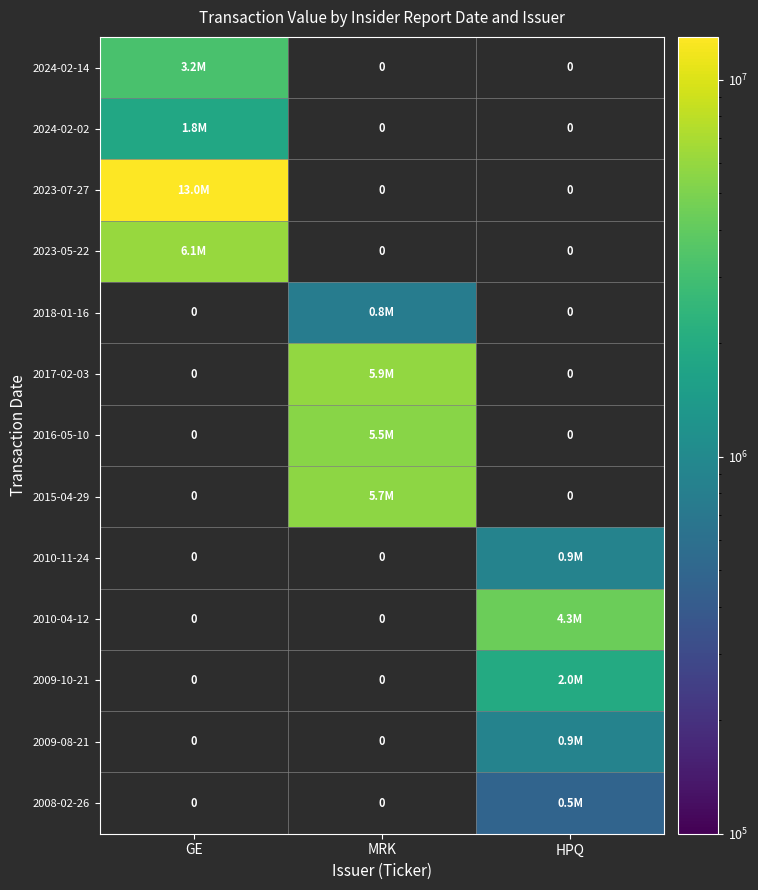

At GE, list the series in order from smallest to largest.

2024-02-02, 2024-02-14, 2023-05-22, 2023-07-27, 2018-01-16, 2017-02-03, 2016-05-10, 2015-04-29, 2010-11-24, 2010-04-12, 2009-10-21, 2009-08-21, 2008-02-26